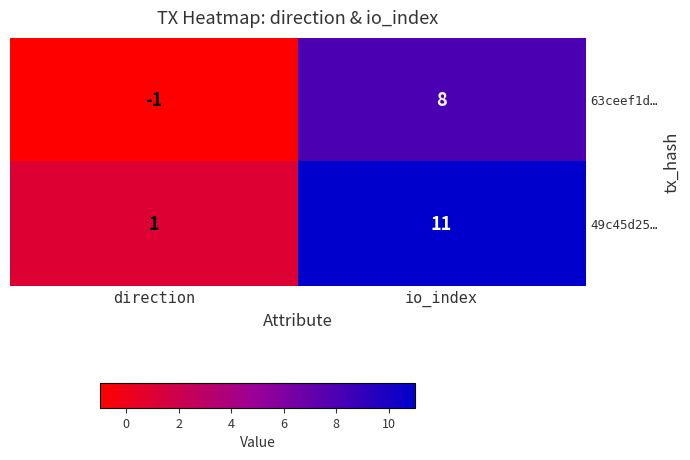

Rank the series by their maximum value, from lowest to highest.

63ceef1d…, 49c45d25…